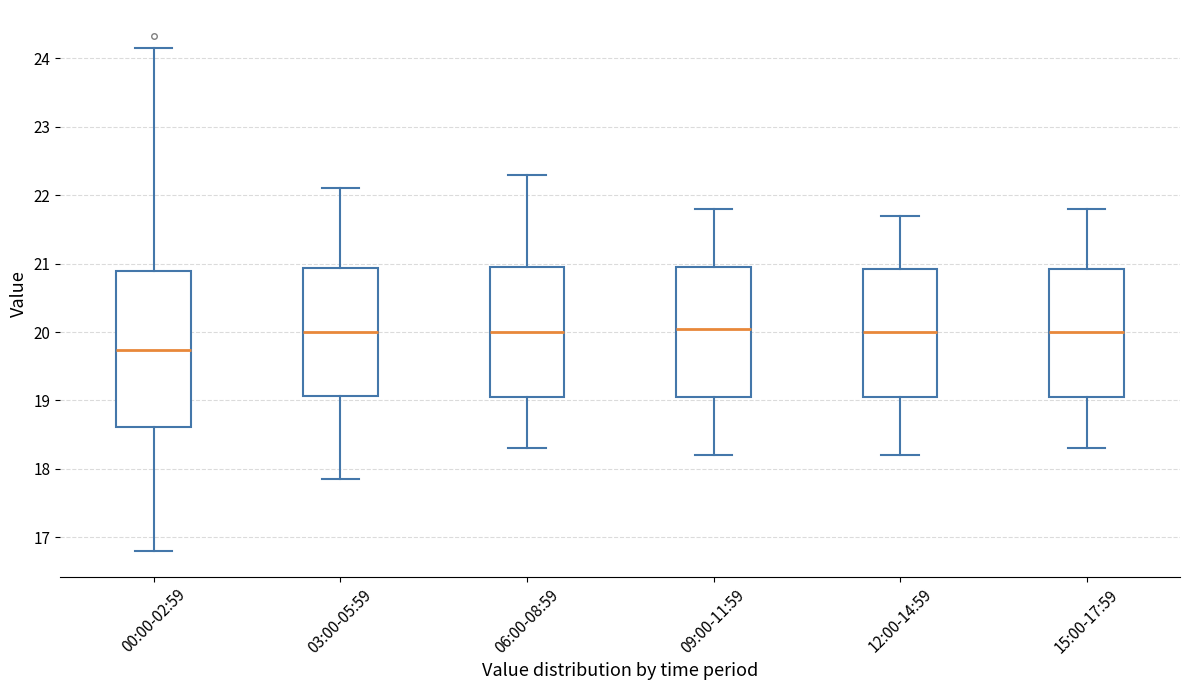

Which box is the tallest, from its lower edge to its upper edge?

00:00-02:59